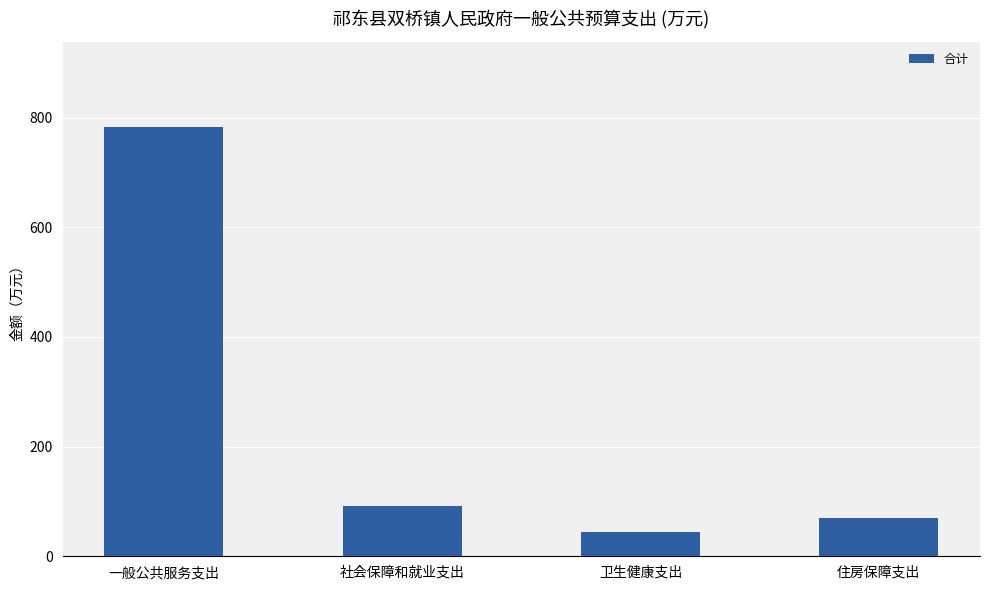

What is the label of the 4th bar from the right?

一般公共服务支出